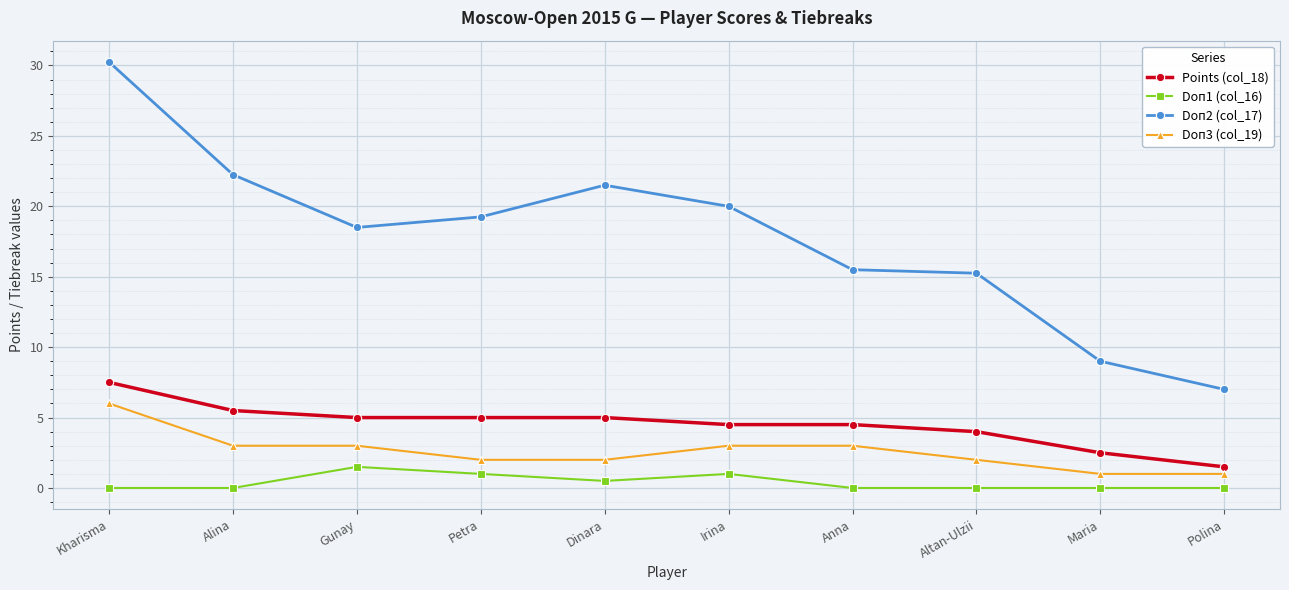

What is the difference between the Doп3 (col_19) values at Irina and Petra?

1.0